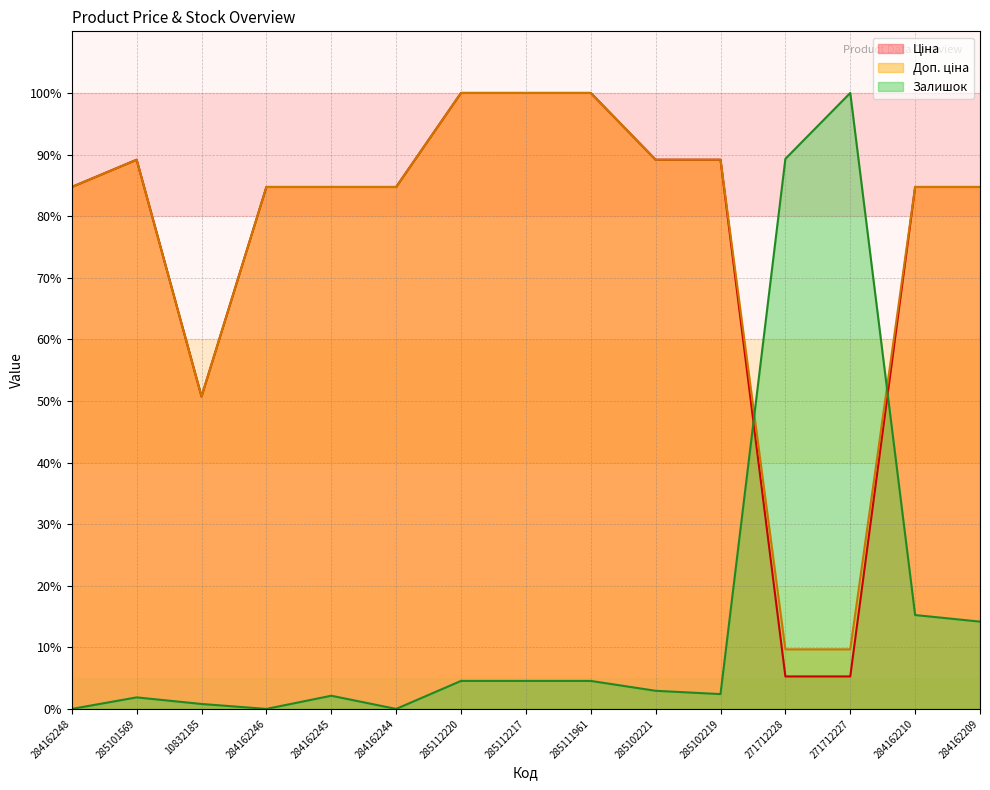

Which series changed the most between 284162246 and 285112217?

Ціна